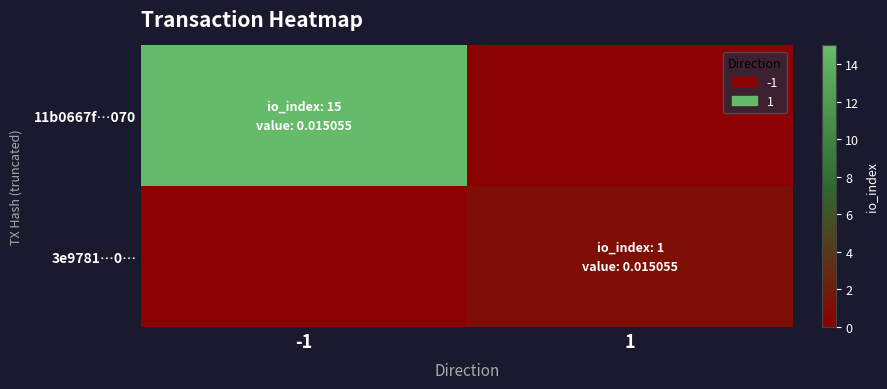

Which series has the largest total across all categories?

11b0667f…070